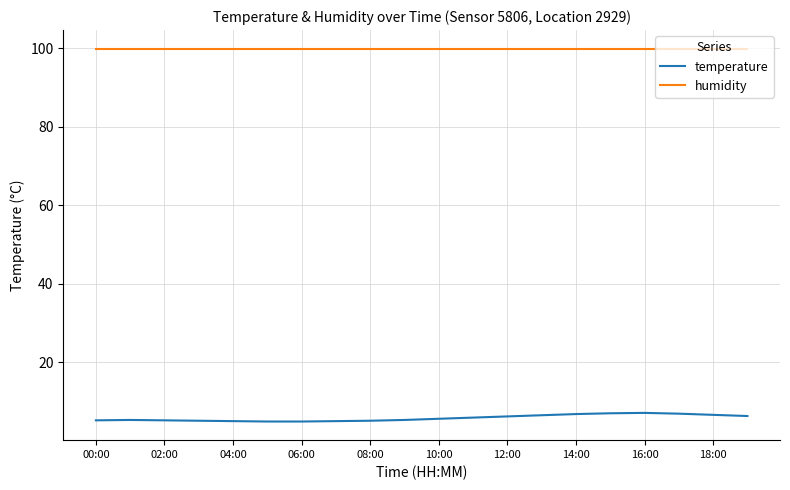

Rank the series by their average value, from highest to lowest.

humidity, temperature